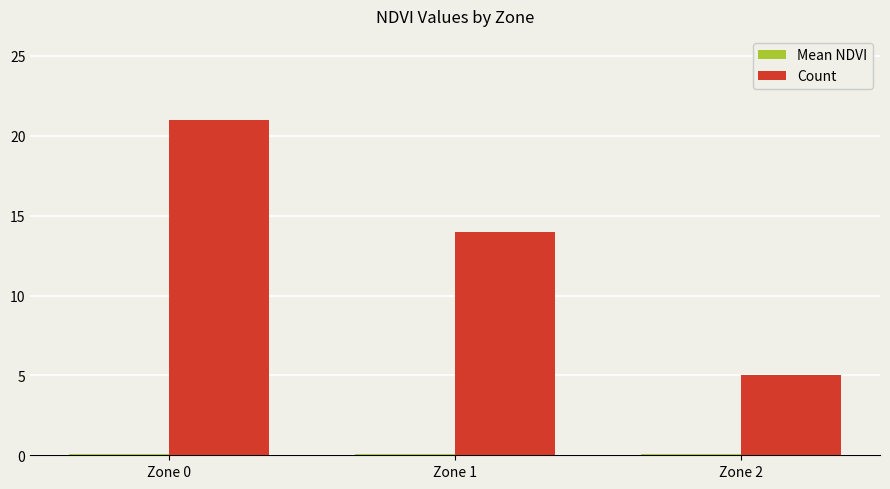

Is it true that Count equals 3.9 at Zone 1?

False